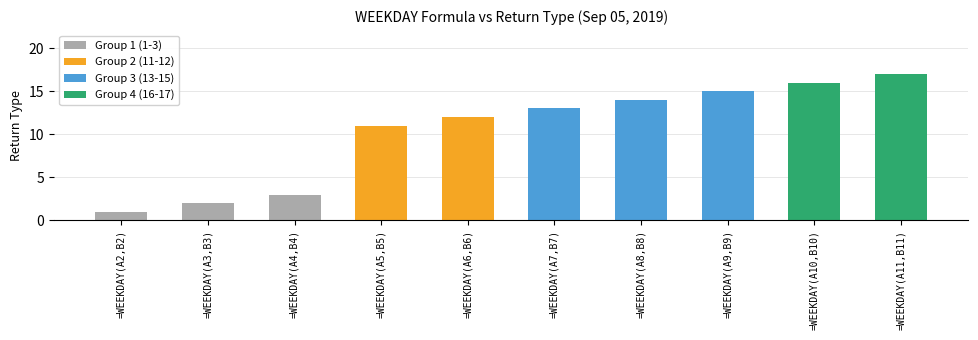

How many bars are there in total?

10